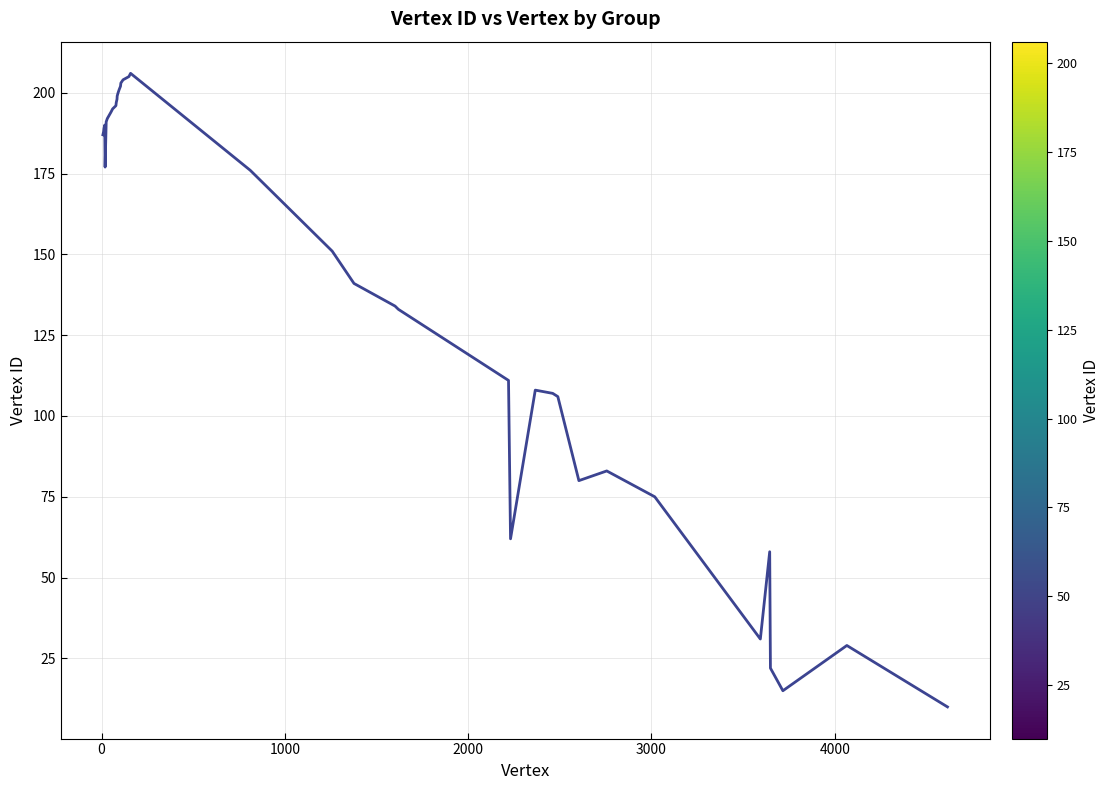

What is the difference between the second highest and second lowest values?

190